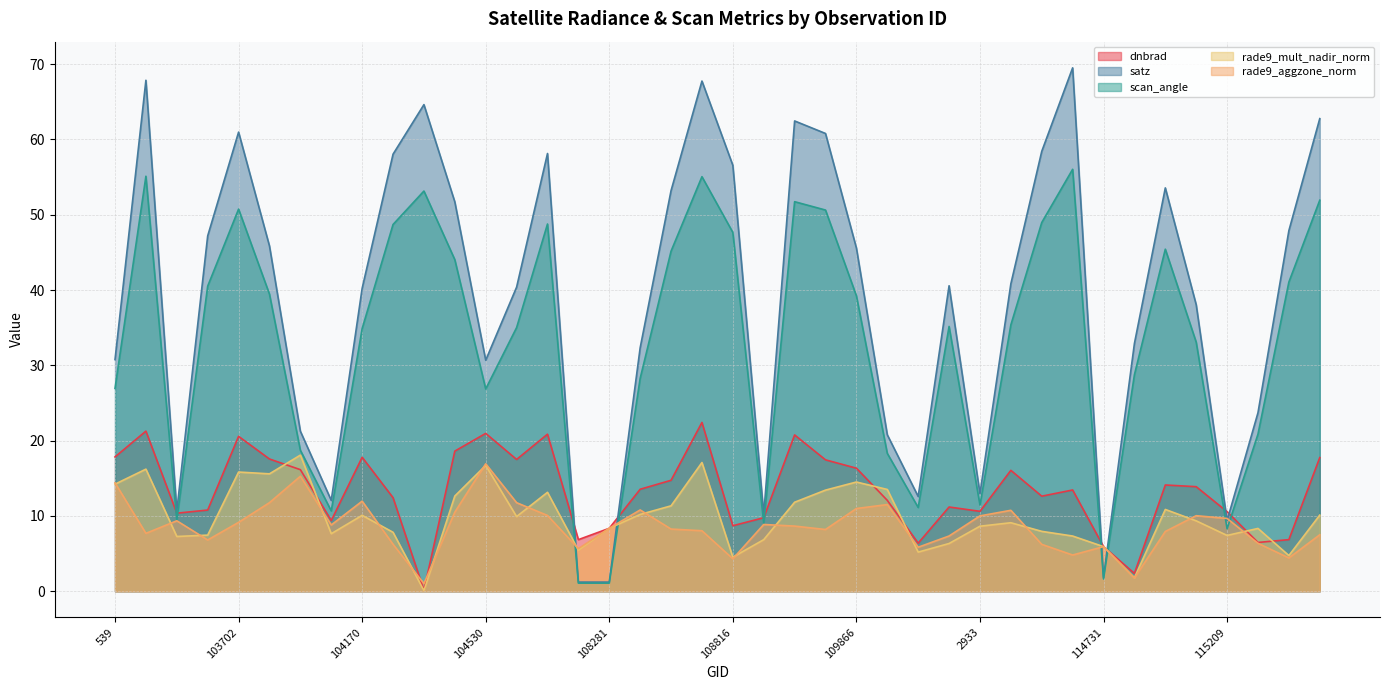

At which label is rade9_mult_nadir_norm closest to 9?

114267